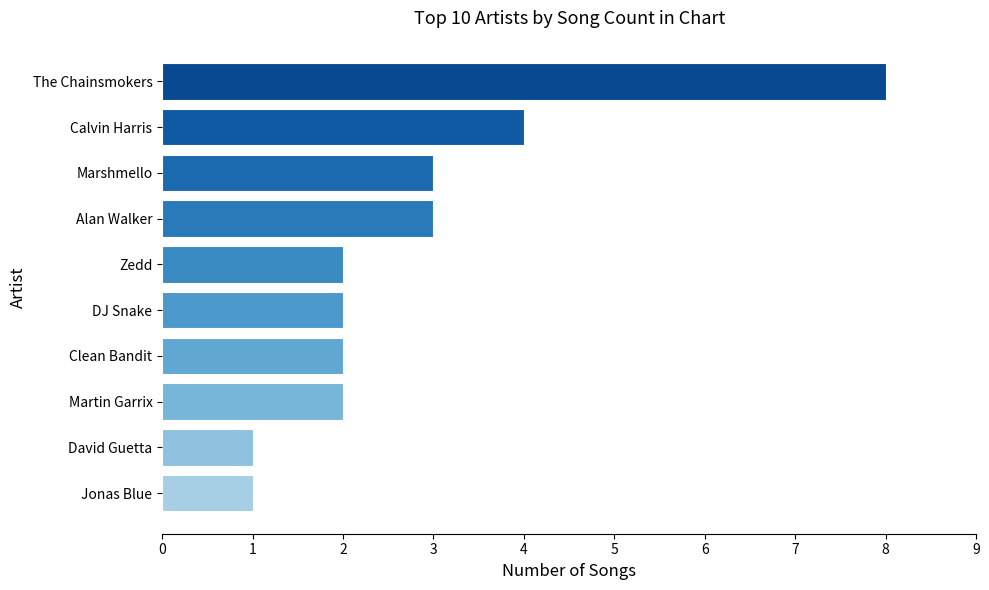

Is it true that the value at Zedd is 2?

True